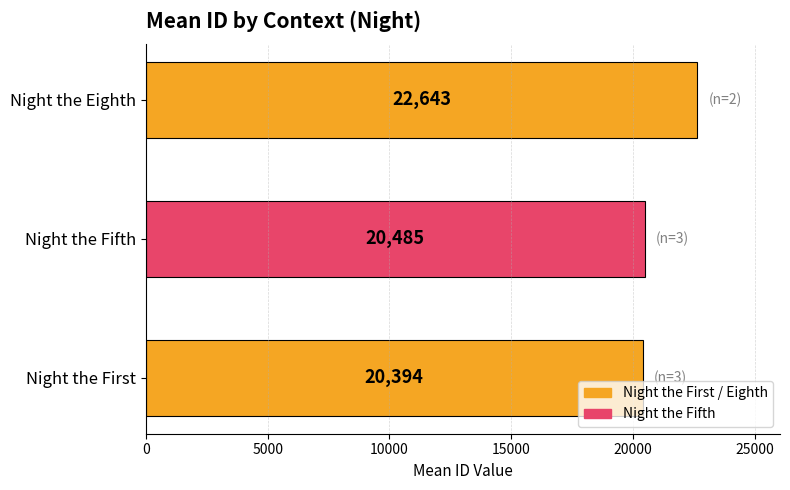

What is the sum of the values at Night the First and Night the Eighth?

43037